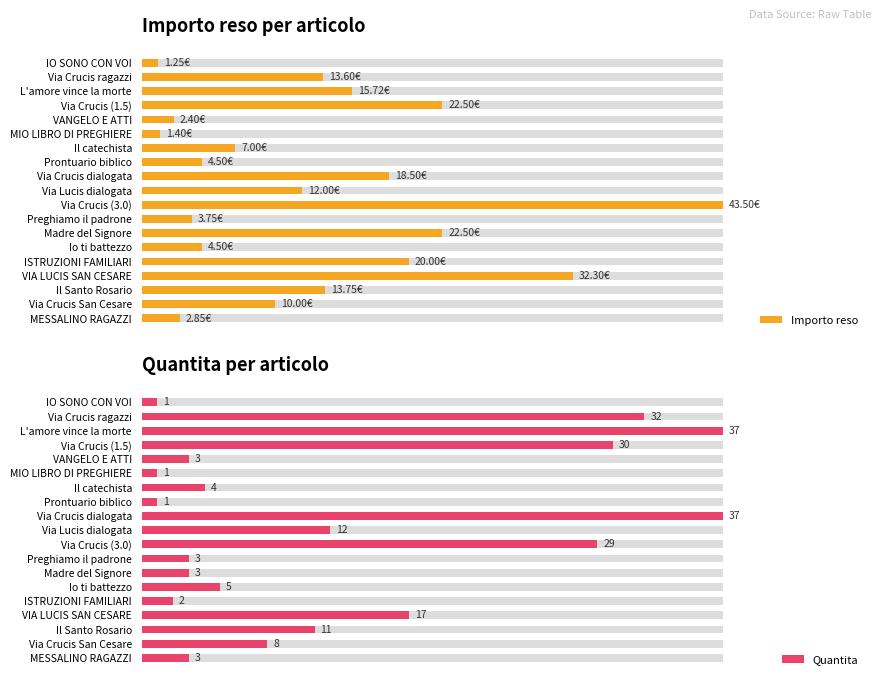

At how many categories does at least one series exceed 0?

19